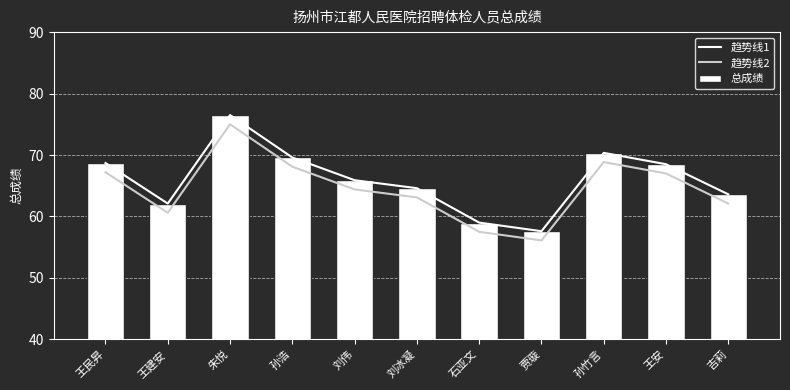

What is the sum of all 趋势线2 values?

710.0